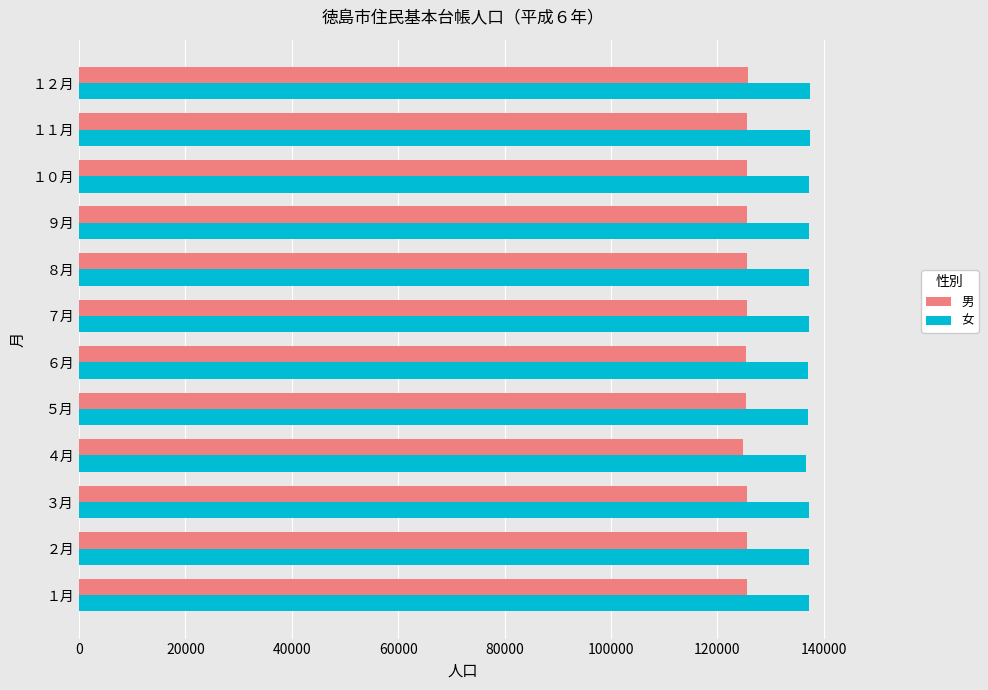

What is the spread (max minus min) of values at ９月?

11711